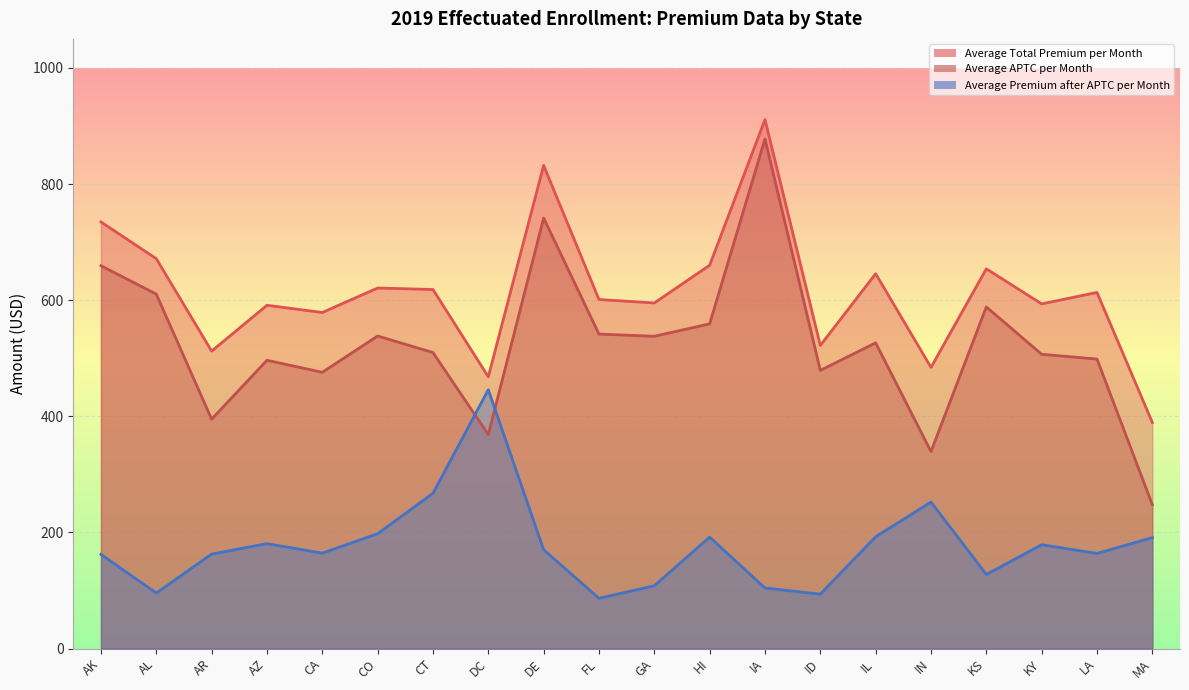

Reading left to right, transcribe all the data shown in this chart.

Average Total Premium per Month: AK=734.7	AL=671.5	AR=512.2	AZ=591.2	CA=578.8	CO=620.9	CT=618.4	DC=468.1	DE=832.1	FL=601.1	GA=595.2	HI=660.1	IA=911.0	ID=522.0	IL=645.6	IN=484.2	KS=654.0	KY=593.6	LA=613.3	MA=389.4
Average APTC per Month: AK=659.3	AL=610.5	AR=395.0	AZ=496.5	CA=475.7	CO=538.2	CT=509.8	DC=368.5	DE=741.5	FL=541.6	GA=537.8	HI=559.2	IA=877.6	ID=479.1	IL=526.5	IN=339.2	KS=588.4	KY=506.8	LA=498.6	MA=247.7
Average Premium after APTC per Month: AK=162.1	AL=95.6	AR=162.7	AZ=180.6	CA=164.4	CO=197.8	CT=267.4	DC=445.7	DE=170.2	FL=86.5	GA=108.1	HI=191.9	IA=104.3	ID=93.7	IL=192.6	IN=252.3	KS=127.5	KY=178.8	LA=163.8	MA=191.0